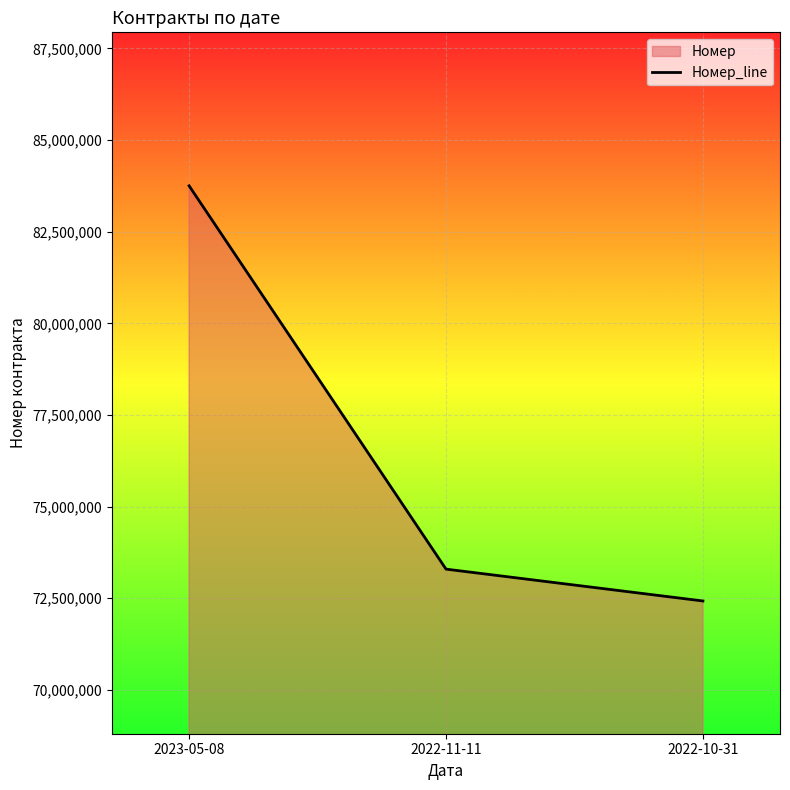

What is the approximate value at 2022-10-31?

72425182